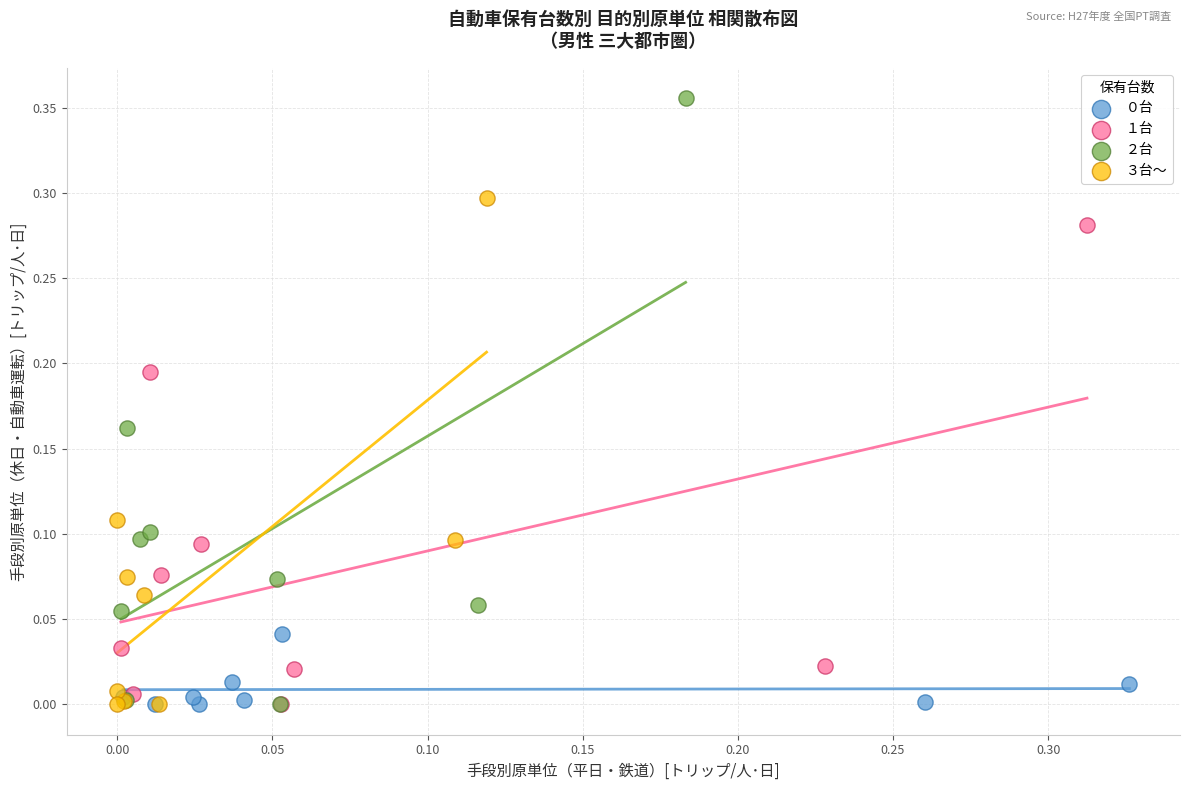

What are all the series names shown in the legend?

０台, １台, ２台, ３台～